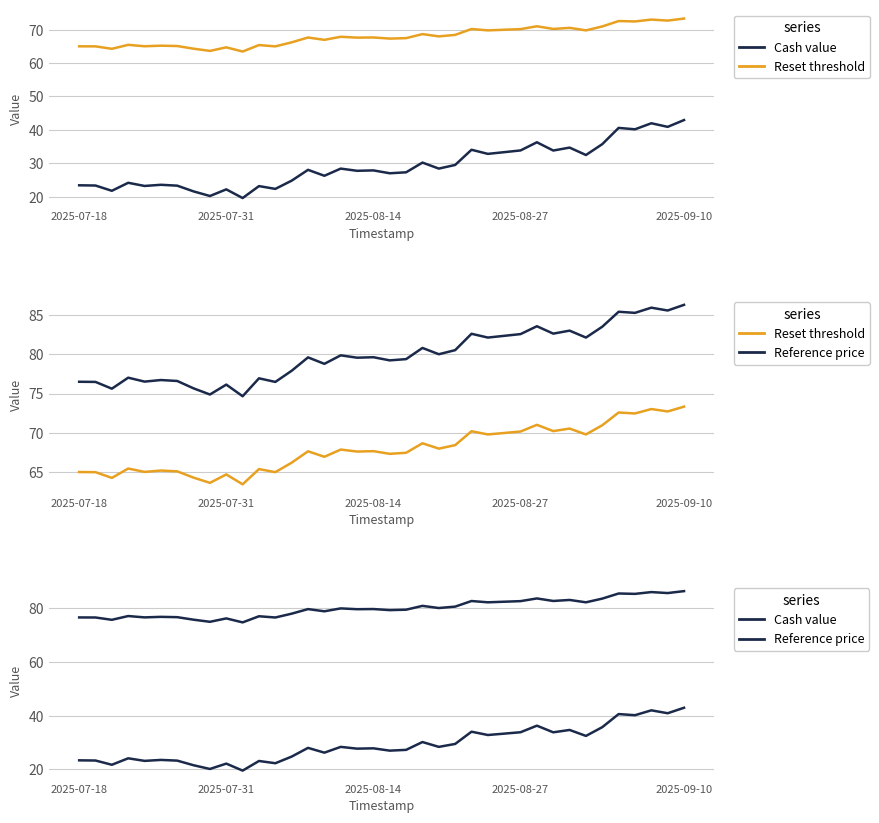

True or false: Reset threshold has a value of 97.8 at 13.

False